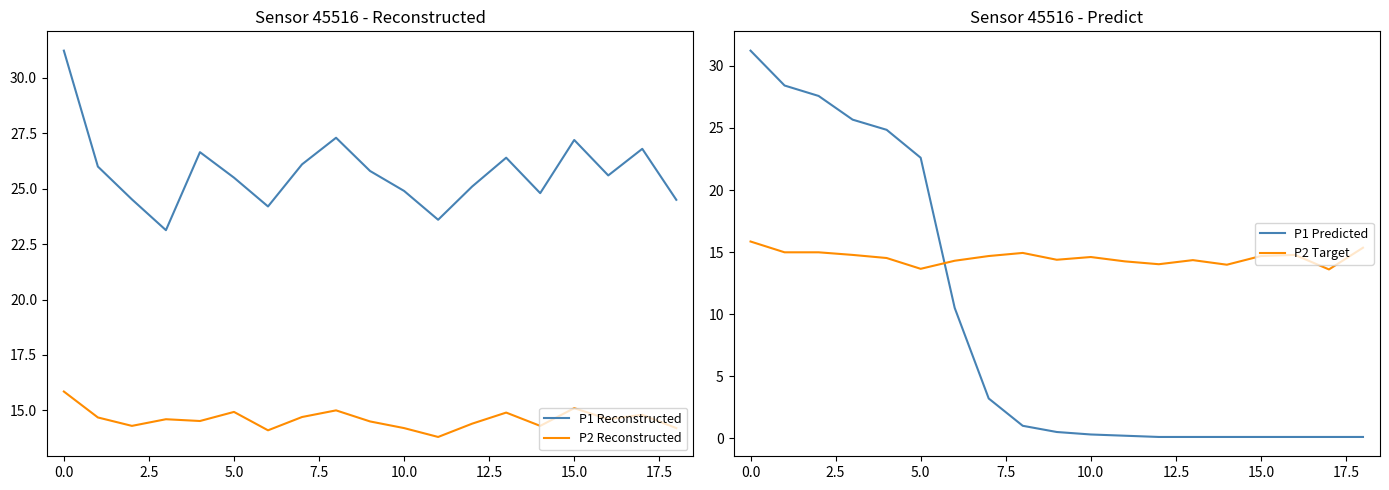

At how many categories does at least one series exceed 8?

19